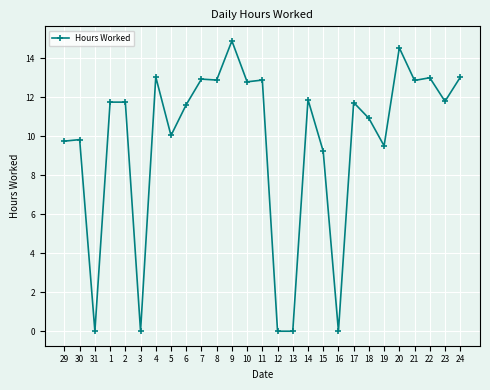

Where is the first local minimum?

31